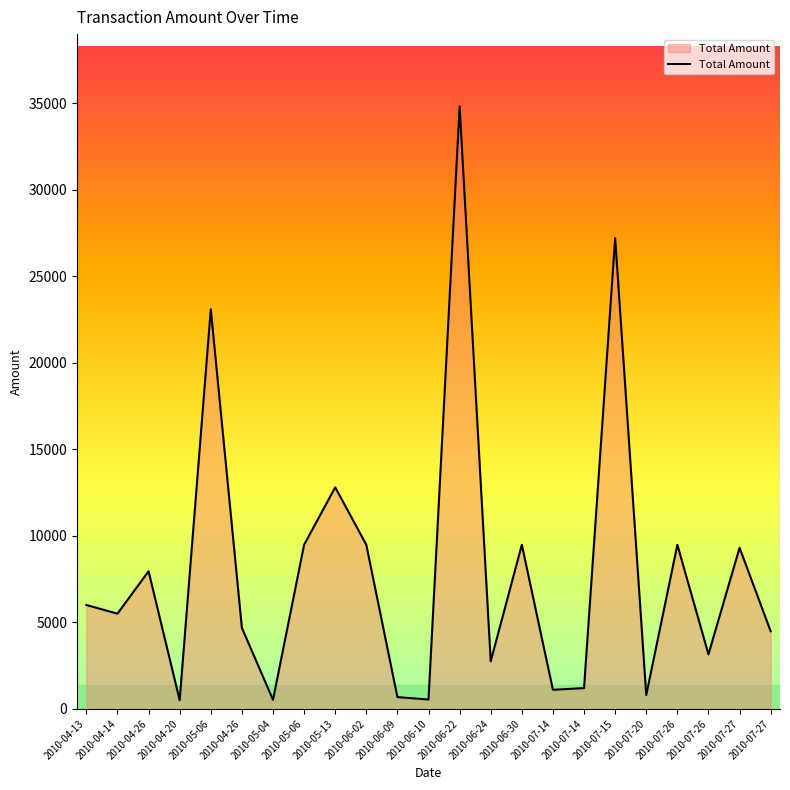

The chart shows a value of 41609.6 at 2010-07-15. True or false?

False